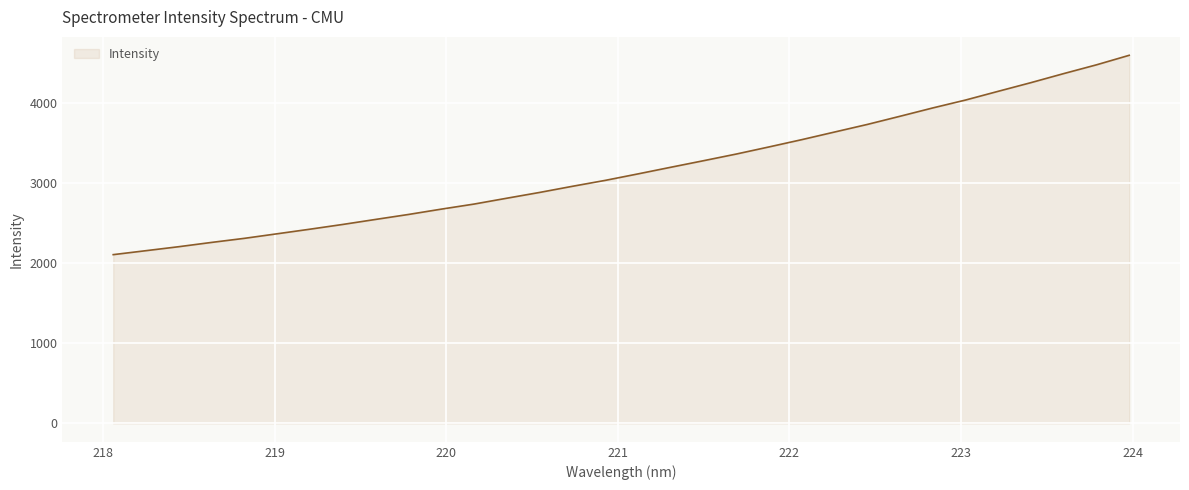

What is the difference between the maximum and minimum values?

2489.2